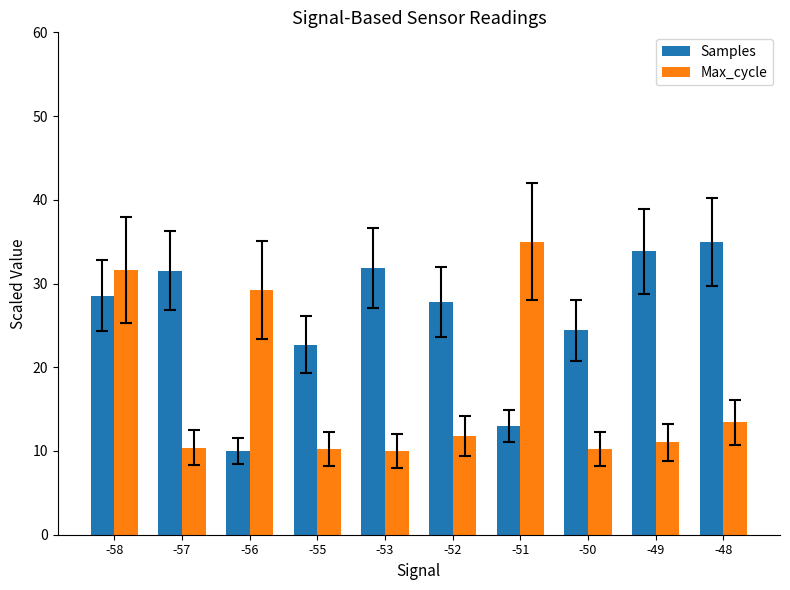

Count the number of categories in the chart.

10